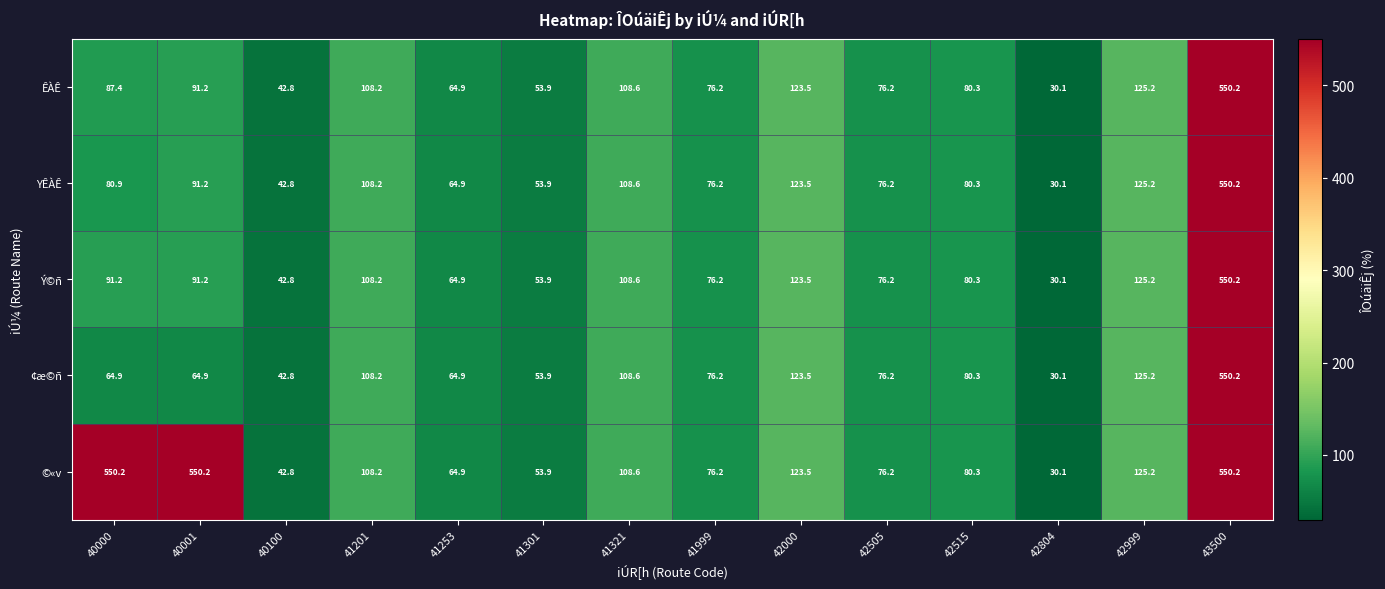

What is the spread (max minus min) of values at 40001?

485.3